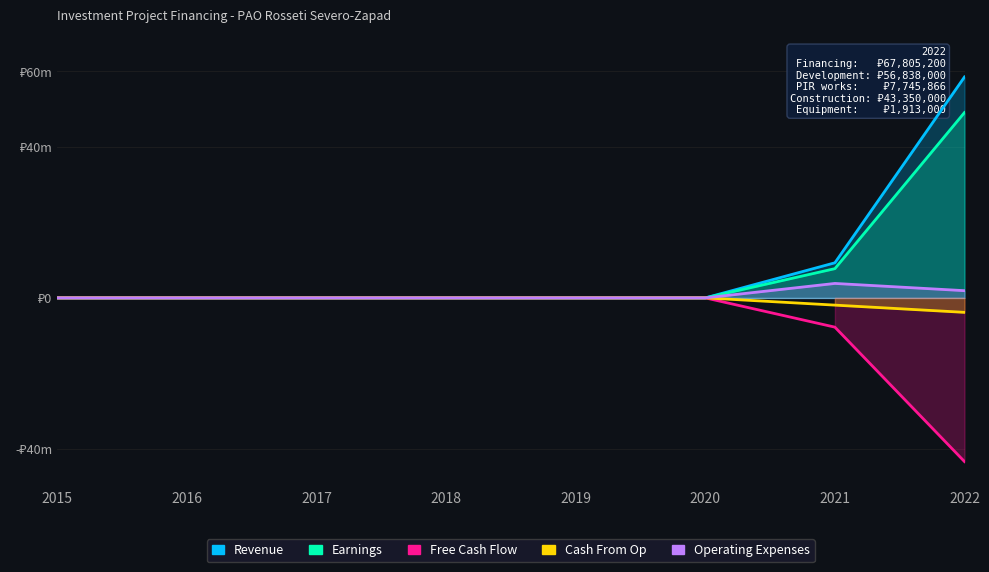

Reading left to right, what are all the values shown in this chart?

Revenue: 2015=0	2016=0	2017=0	2018=0	2019=0	2020=0	2021=9295039	2022=58510161
Earnings: 2015=0	2016=0	2017=0	2018=0	2019=0	2020=0	2021=7745866	2022=49092134
Free Cash Flow: 2015=0	2016=0	2017=0	2018=0	2019=0	2020=0	2021=-7745866	2022=-43350000
Cash From Op: 2015=0	2016=0	2017=0	2018=0	2019=0	2020=0	2021=-1913000	2022=-3829134
Operating Expenses: 2015=0	2016=0	2017=0	2018=0	2019=0	2020=0	2021=3829134	2022=1913000